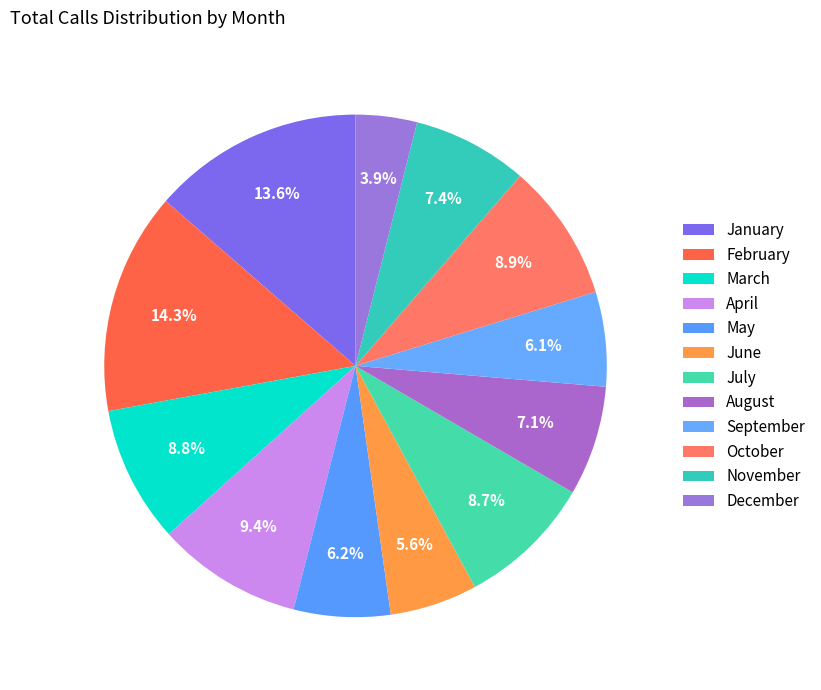

What percentage is NOT represented by March?

91.2%